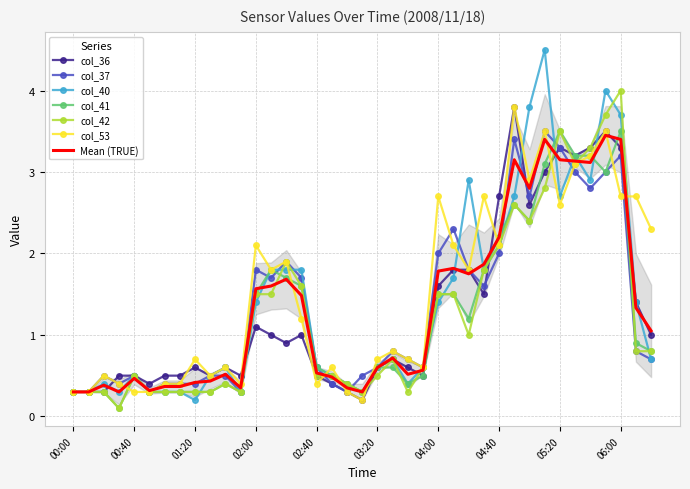

Reading left to right, transcribe all the data shown in this chart.

col_36: 0.3	0.3	0.3	0.5	0.5	0.4	0.5	0.5	0.6	0.5	0.6	0.5	1.1	1.0	0.9	1.0	0.5	0.4	0.3	0.2	0.6	0.7	0.6	0.5	1.6	1.8	1.8	1.5	2.7	3.8	2.6	3.0	3.3	3.2	3.3	3.5	3.3	1.4	1.0
col_37: 0.3	0.3	0.5	0.4	0.5	0.3	0.4	0.4	0.4	0.5	0.5	0.3	1.8	1.7	1.9	1.7	0.6	0.4	0.3	0.5	0.6	0.8	0.7	0.6	2.0	2.3	1.8	1.6	2.0	3.4	2.7	3.5	3.3	3.0	2.8	3.0	3.2	0.8	0.7
col_40: 0.3	0.3	0.4	0.3	0.5	0.3	0.3	0.3	0.2	0.5	0.6	0.3	1.4	1.8	1.8	1.8	0.6	0.5	0.4	0.3	0.6	0.7	0.4	0.6	1.4	1.7	2.9	1.8	2.1	2.7	3.8	4.5	2.7	3.2	2.9	4.0	3.7	1.4	0.7
col_41: 0.3	0.3	0.3	0.1	0.5	0.3	0.3	0.3	0.3	0.3	0.4	0.3	1.5	1.8	1.7	1.6	0.6	0.5	0.4	0.3	0.6	0.6	0.4	0.5	1.5	1.5	1.2	1.8	2.2	2.6	2.4	3.1	3.5	3.2	3.2	3.0	3.5	0.9	0.8
col_42: 0.3	0.3	0.3	0.1	0.5	0.3	0.3	0.3	0.3	0.3	0.4	0.3	1.5	1.5	1.9	1.6	0.5	0.5	0.4	0.3	0.5	0.7	0.3	0.6	1.5	1.5	1.0	1.8	2.1	2.6	2.4	2.8	3.5	3.1	3.3	3.7	4.0	0.8	0.8
col_53: 0.3	0.3	0.5	0.4	0.3	0.3	0.4	0.4	0.7	0.5	0.6	0.4	2.1	1.8	1.9	1.2	0.4	0.6	0.3	0.2	0.7	0.8	0.7	0.6	2.7	2.1	1.8	2.7	2.1	3.8	2.9	3.5	2.6	3.1	3.2	3.5	2.7	2.7	2.3